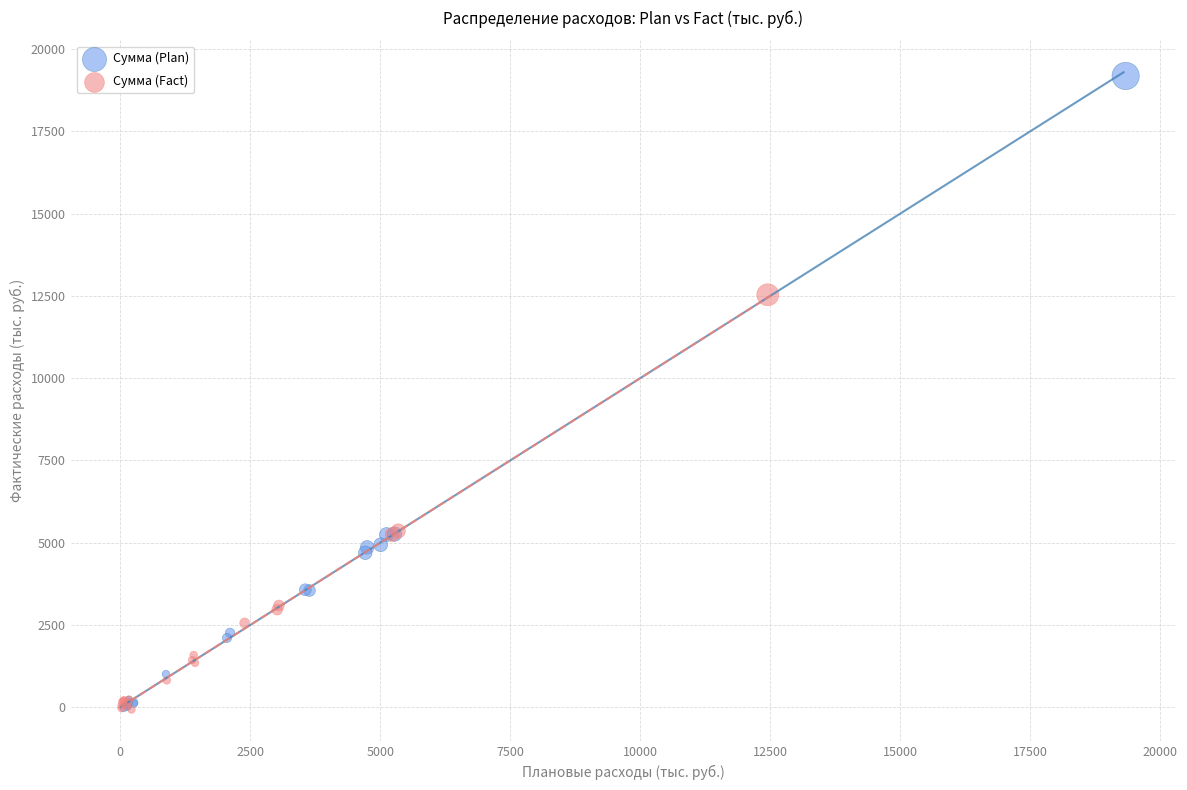

Which series reaches the maximum Y coordinate?

Сумма (Plan)